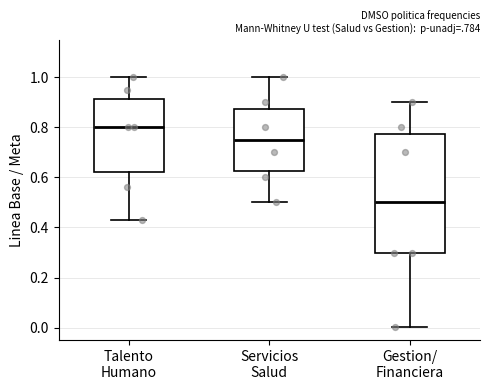

Which box has the lowest median line?

Gestion/ Financiera